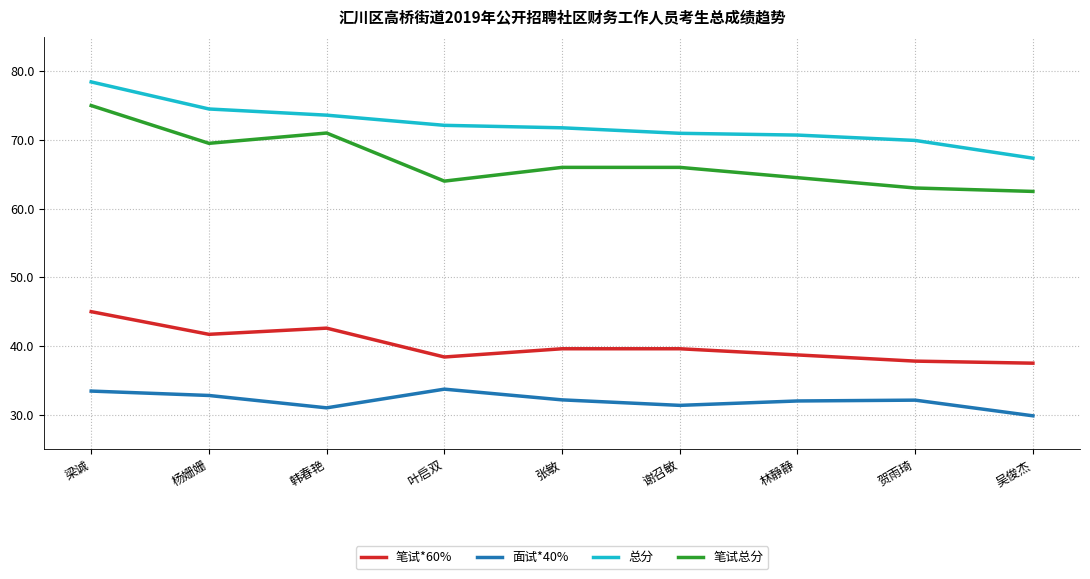

True or false: 面试*40% and 笔试*60% intersect in this chart.

False